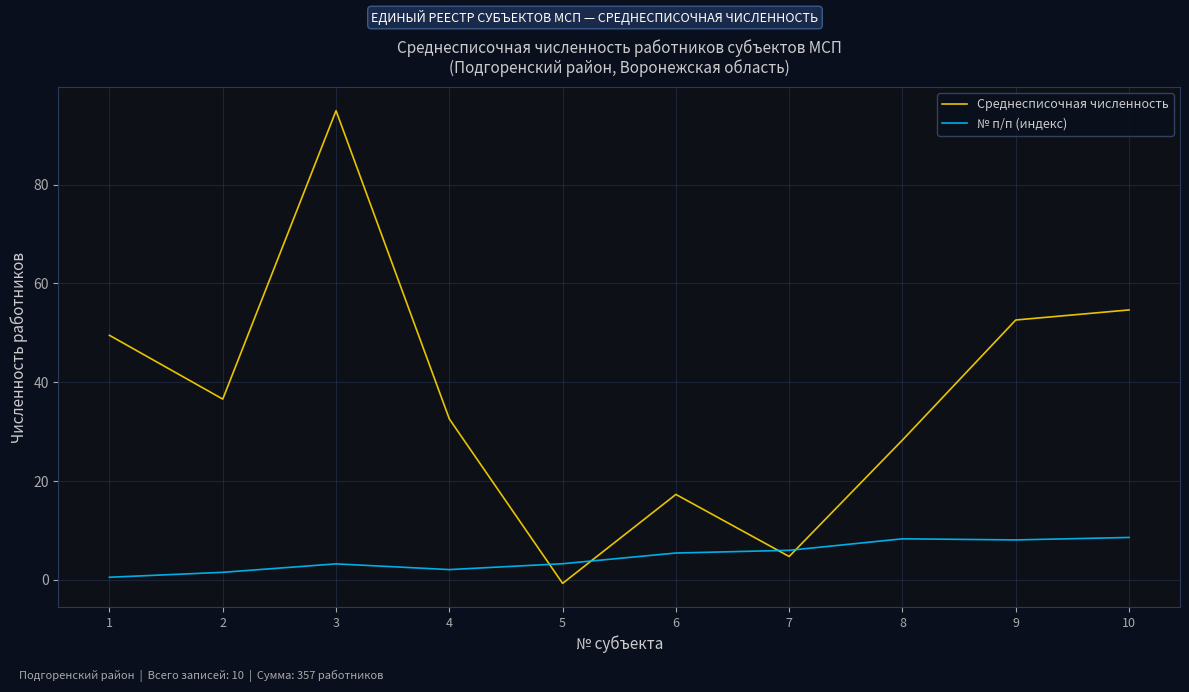

What is the total value across all series at 10?

63.2